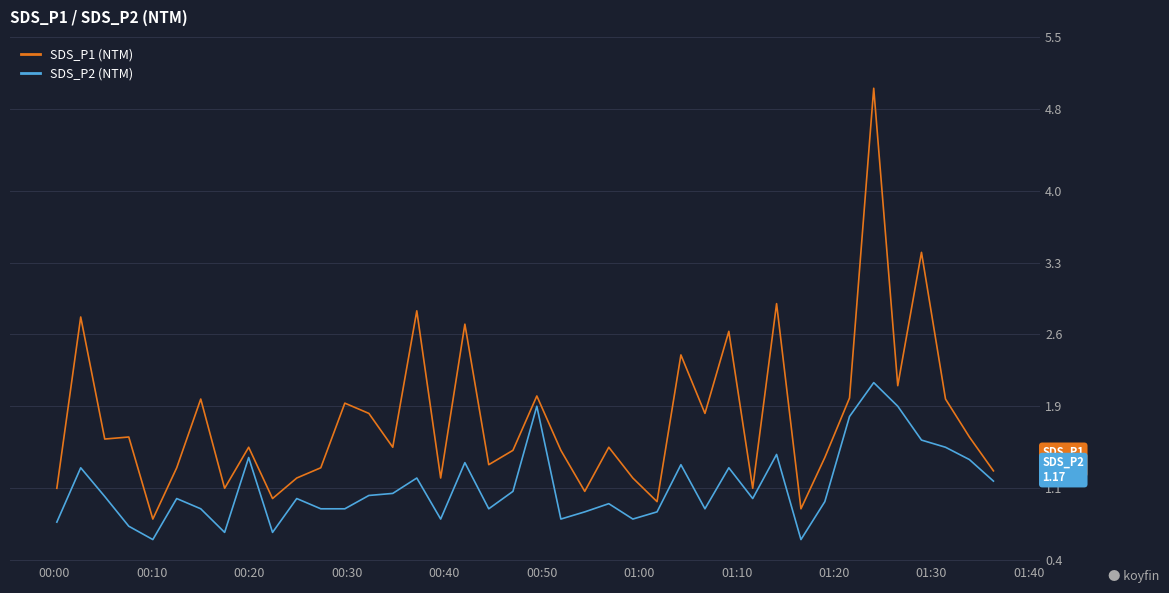

Which series has the largest total across all categories?

SDS_P1 (NTM)